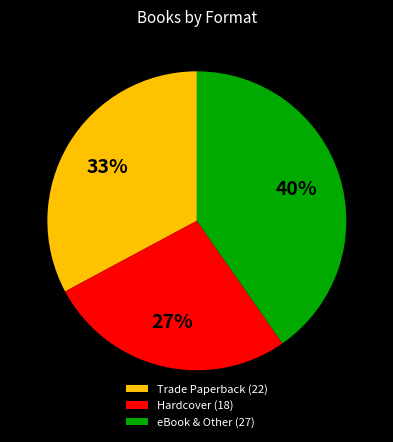

How many segments does this pie chart have?

3